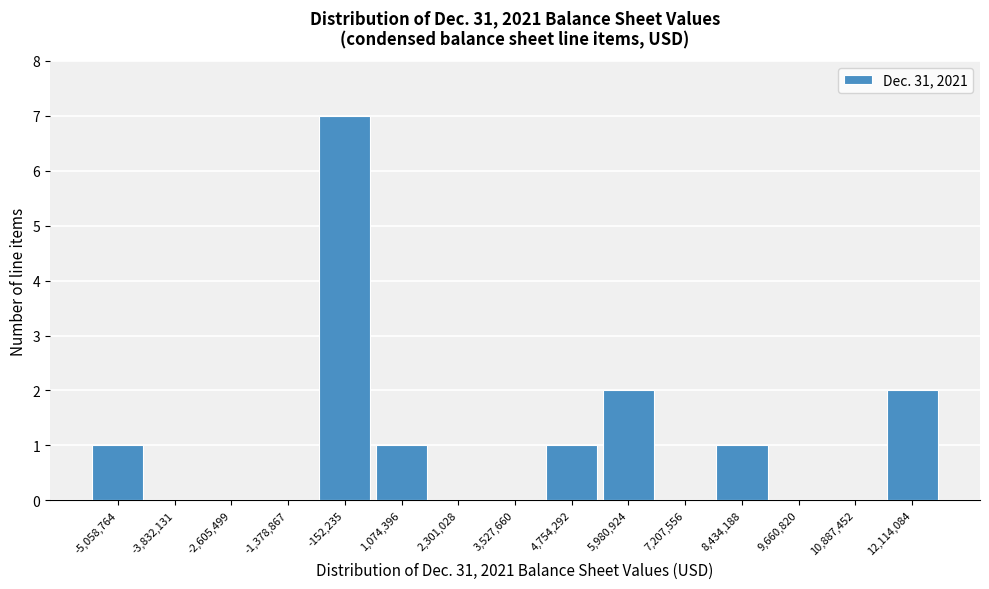

Reading left to right, extract all data points from this chart.

-5,058,764=1	-3,832,131=0	-2,605,499=0	-1,378,867=0	-152,235=7	1,074,396=1	2,301,028=0	3,527,660=0	4,754,292=1	5,980,924=2	7,207,556=0	8,434,188=1	9,660,820=0	10,887,452=0	12,114,084=2